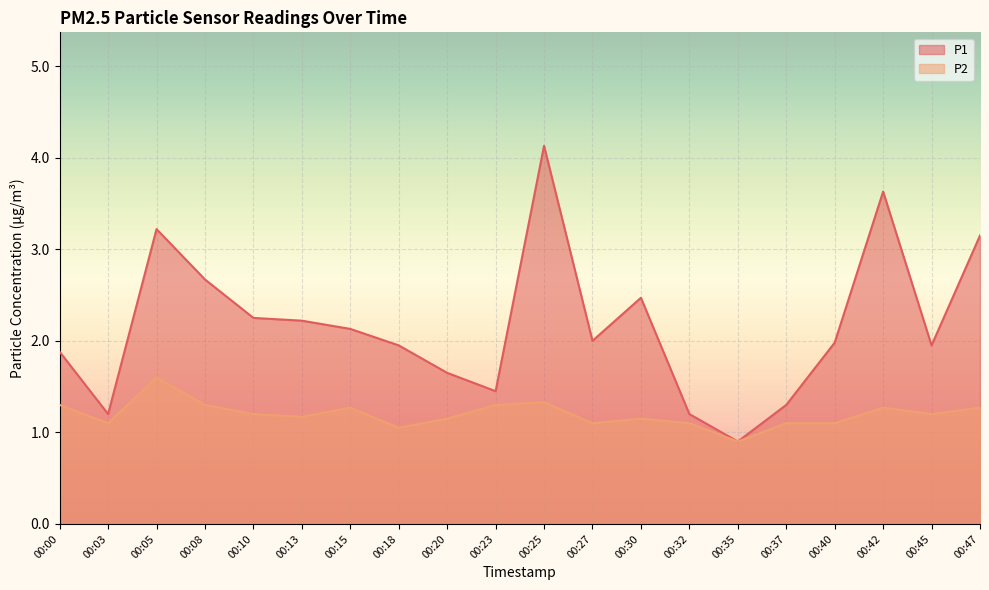

What is the value of the P2 point at the 11th from the left?

1.3